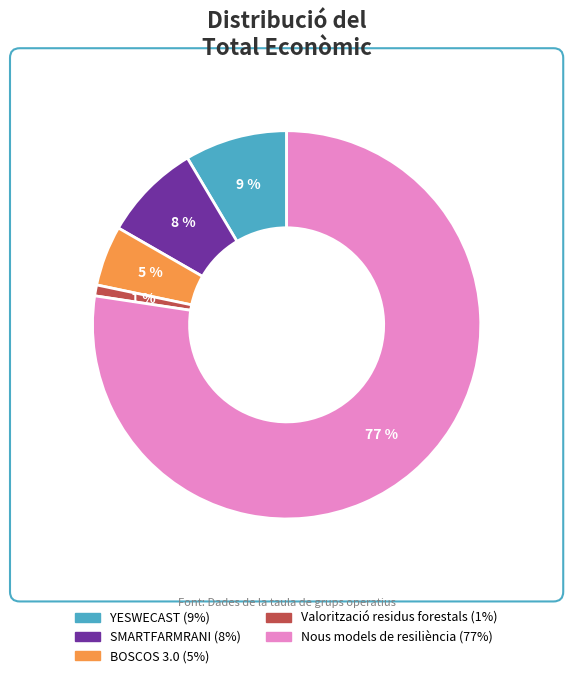

To the nearest percent, what is the difference between the SMARTFARMRANI and Valorització residus forestals slice percentages?

7%